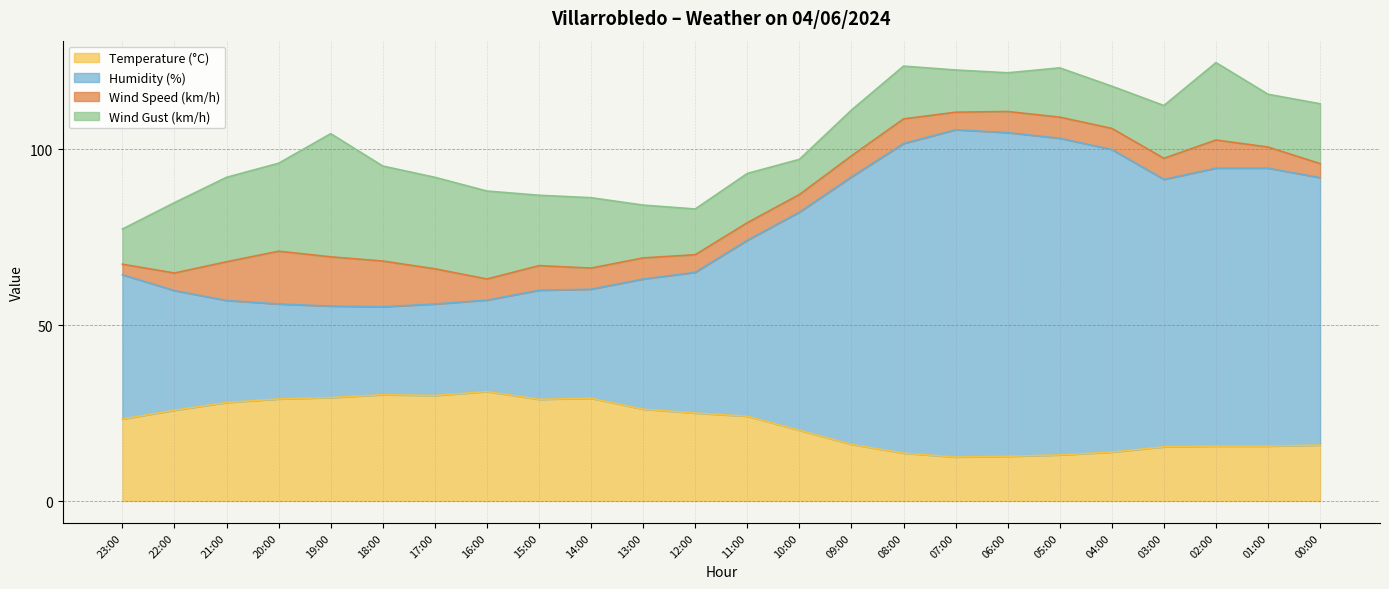

What is the average value of the Temperature (°C) series?

21.9